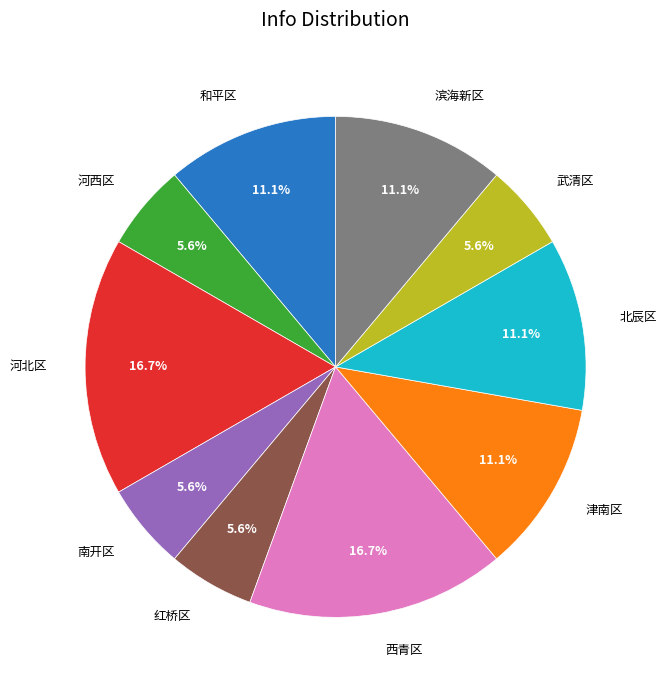

How many slices are in this pie chart?

10